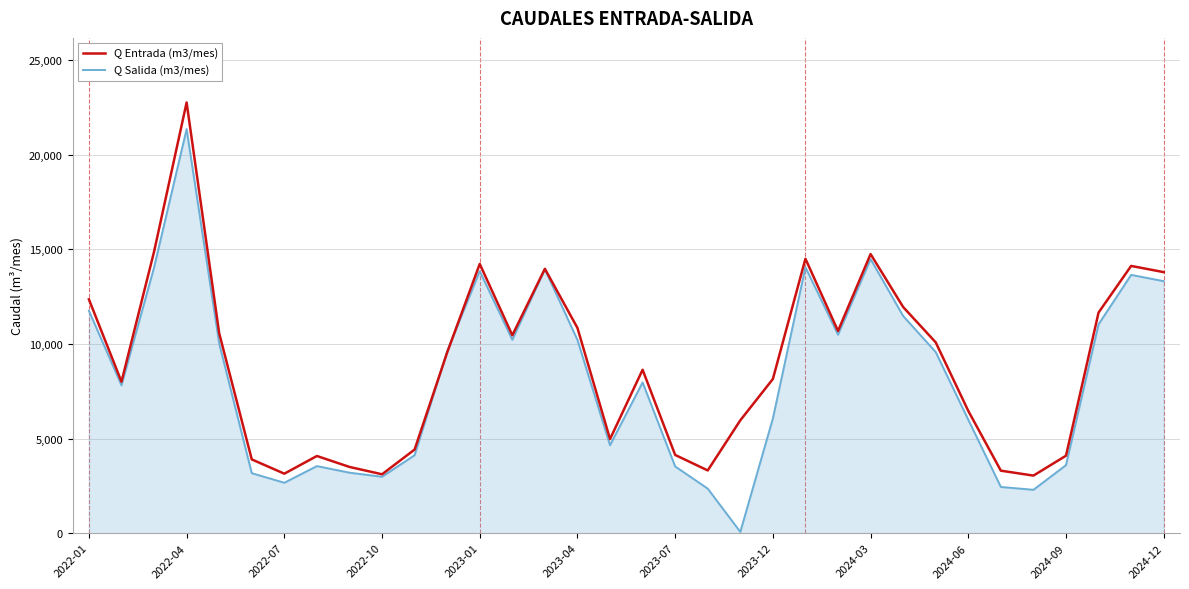

What are all the series names shown in the legend?

Q Entrada (m3/mes), Q Salida (m3/mes)